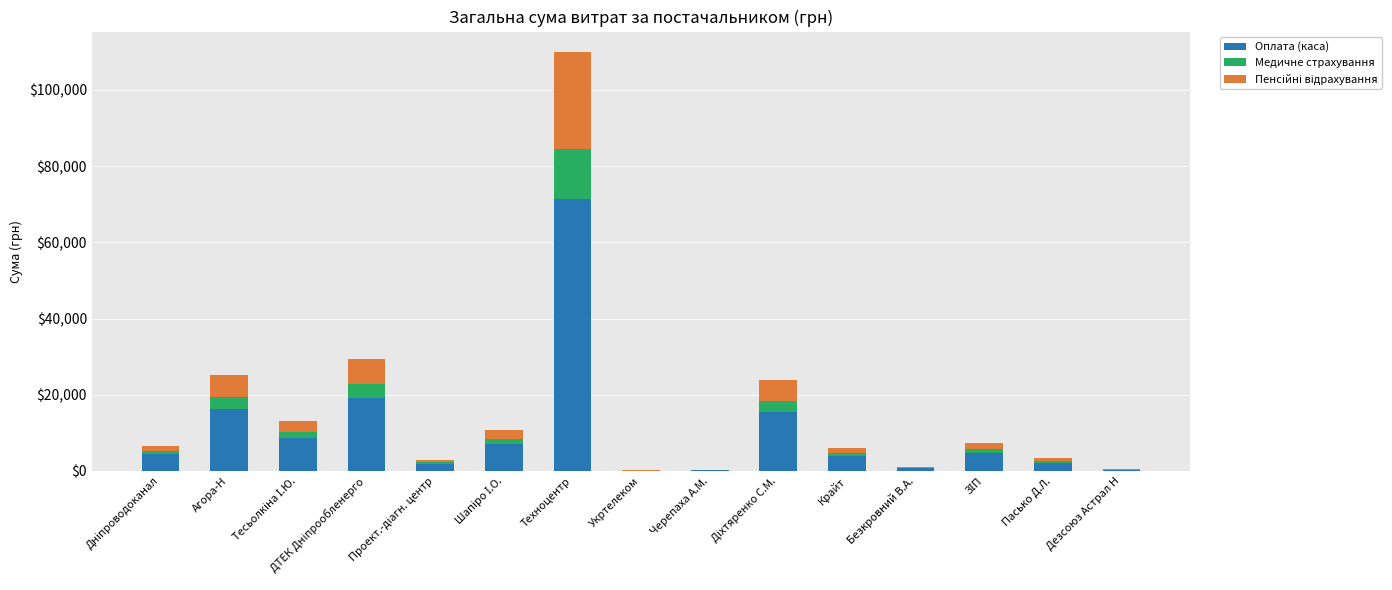

Which category has the highest value in the Оплата (каса) series?

Техноцентр